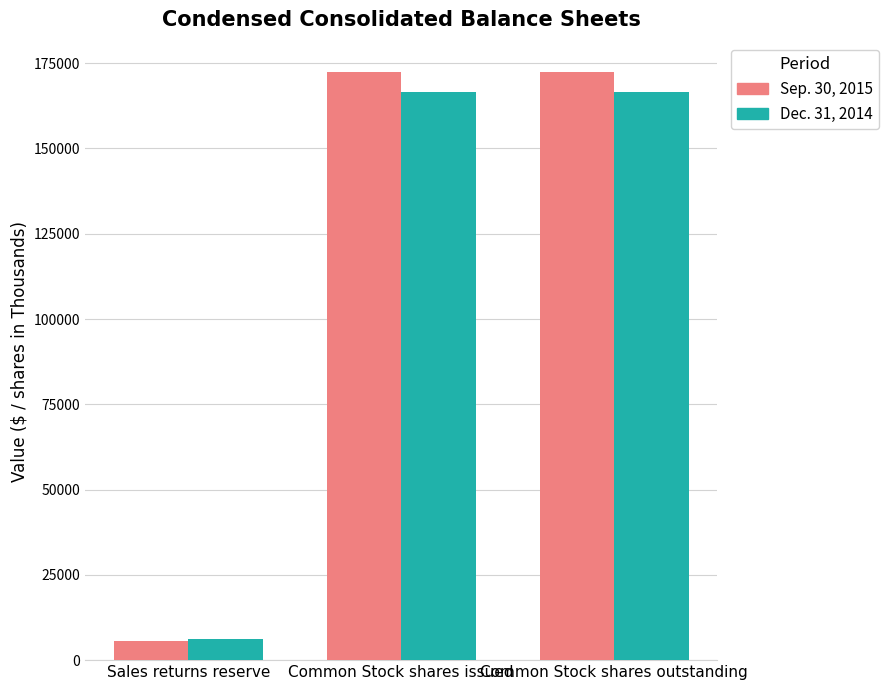

Between Sales returns reserve and Common Stock shares outstanding, which series saw the biggest shift?

Sep. 30, 2015